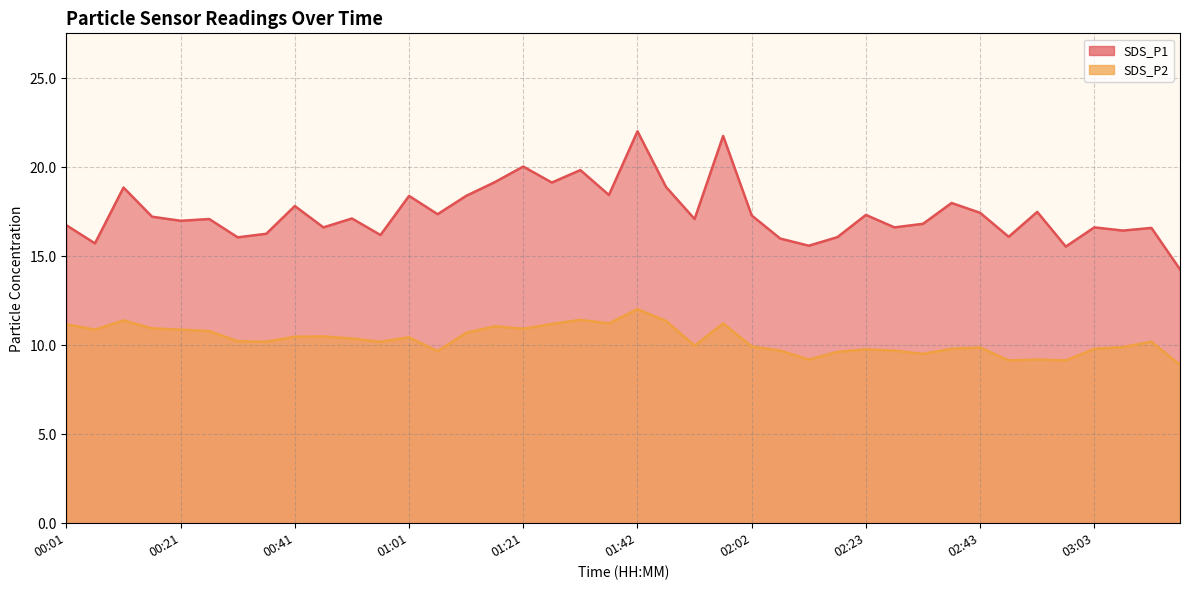

True or false: SDS_P2 and SDS_P1 intersect in this chart.

False